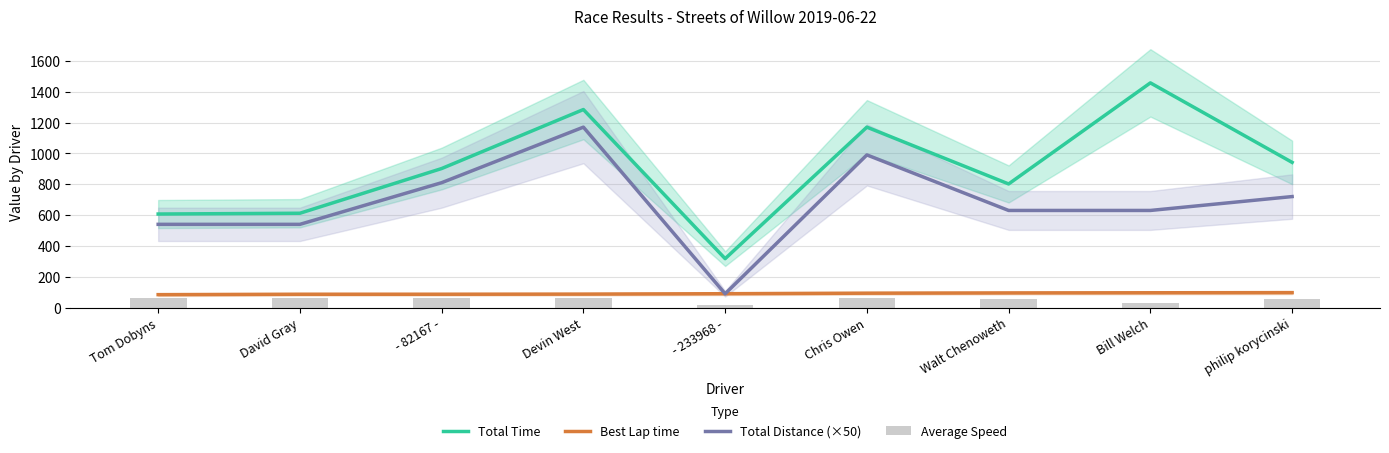

Which label corresponds to the smallest value in the chart?

- 233968 -